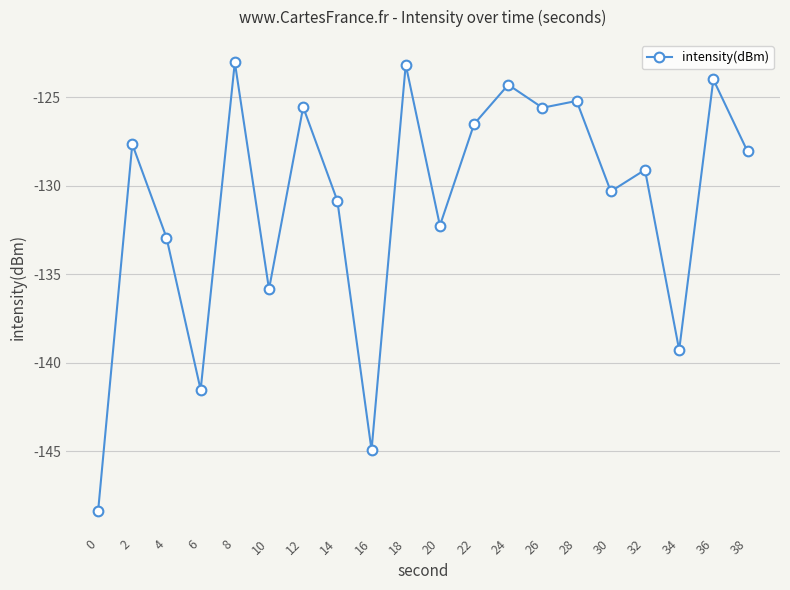

Between 18 and 4, which is larger?

18